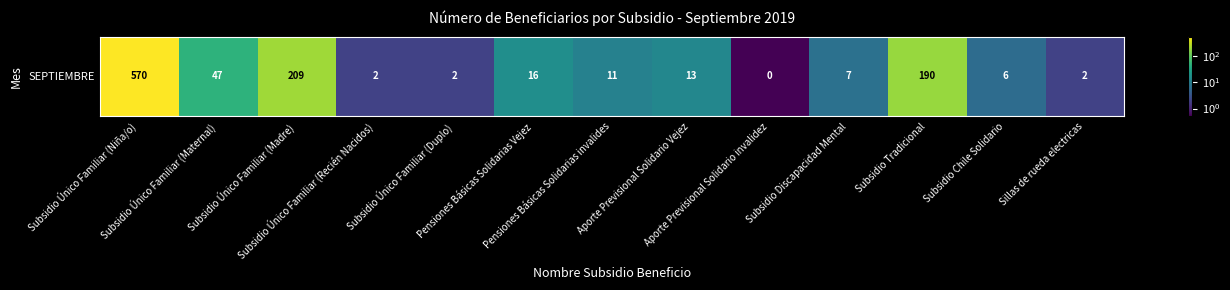

Reading left to right, what are all the values shown in this chart?

Subsidio Único Familiar (Niña/o)=570.0	Subsidio Único Familiar (Maternal)=47.0	Subsidio Único Familiar (Madre)=209.0	Subsidio Único Familiar (Recién Nacidos)=2.0	Subsidio Único Familiar (Duplo)=2.0	Pensiones Básicas Solidarias Vejez=16.0	Pensiones Básicas Solidarias invalides=11.0	Aporte Previsional Solidario Vejez=13.0	Aporte Previsional Solidario invalidez=0.1	Subsidio Discapacidad Mental=7.0	Subsidio Tradicional=190.0	Subsidio Chile Solidario=6.0	Sillas de rueda electricas=2.0